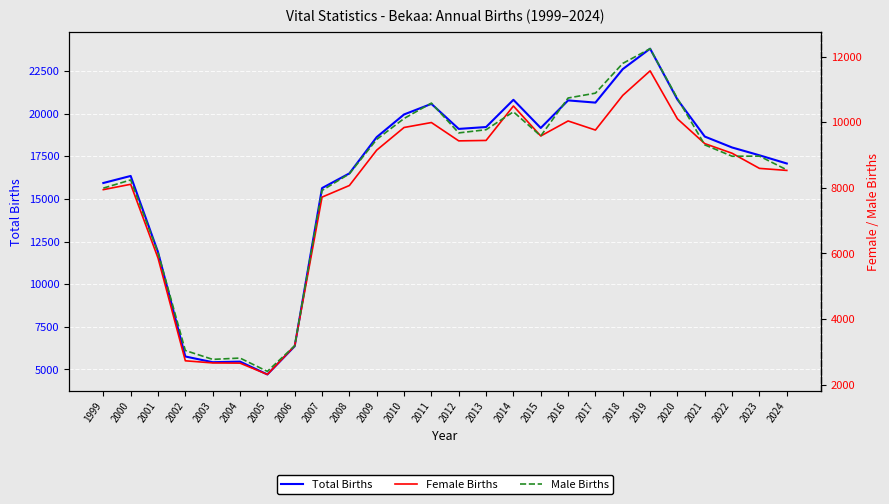

Which series has the widest spread of values?

Total Births